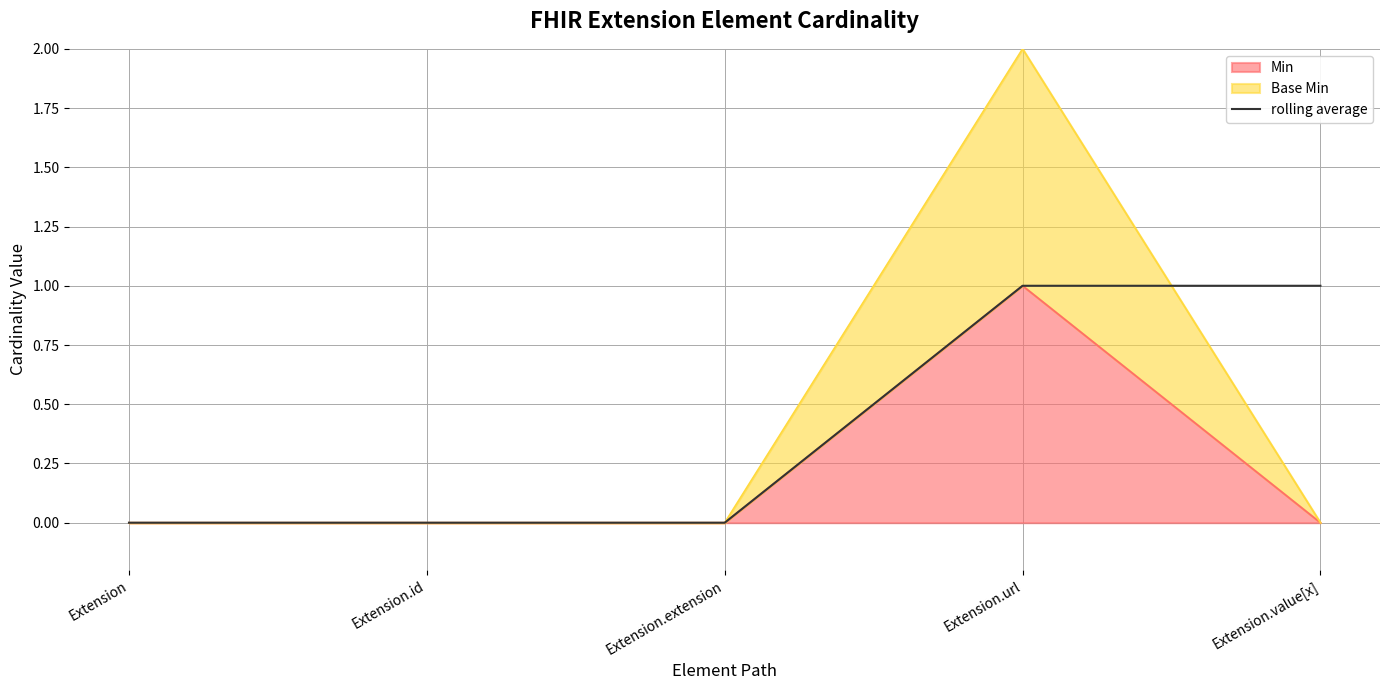

True or false: the data shows -1 at Extension.

False